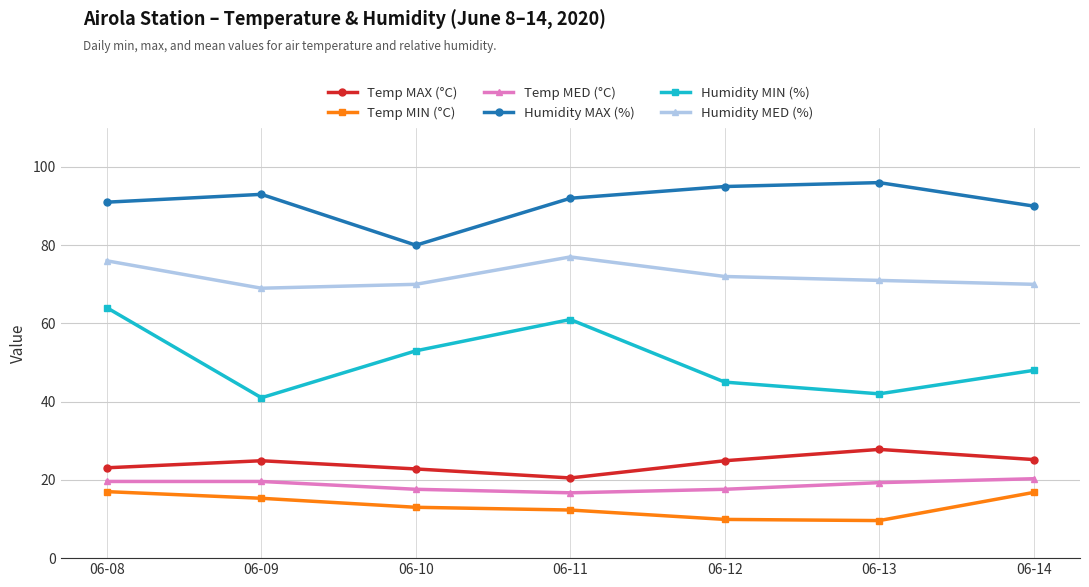

True or false: Temp MED (°C) has a value of 5.9 at 06-12.

False